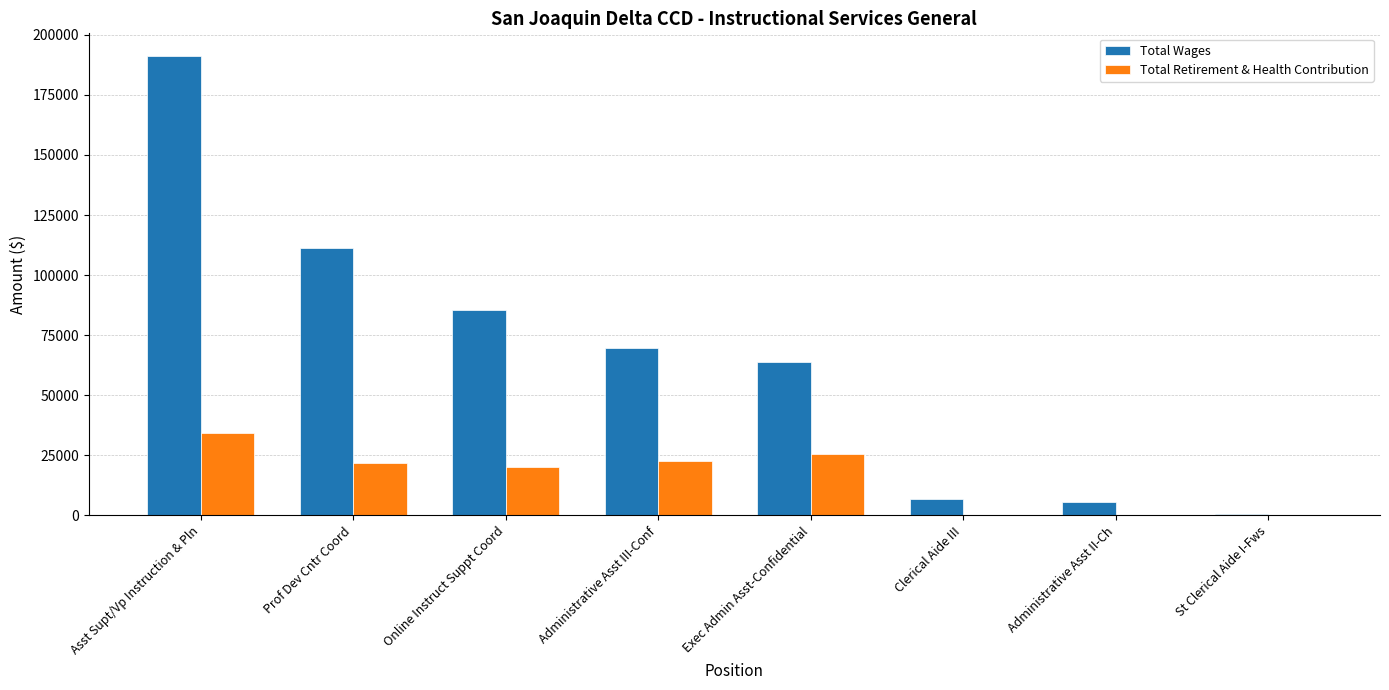

At which label does Total Retirement & Health Contribution reach its peak?

Asst Supt/Vp Instruction & Pln